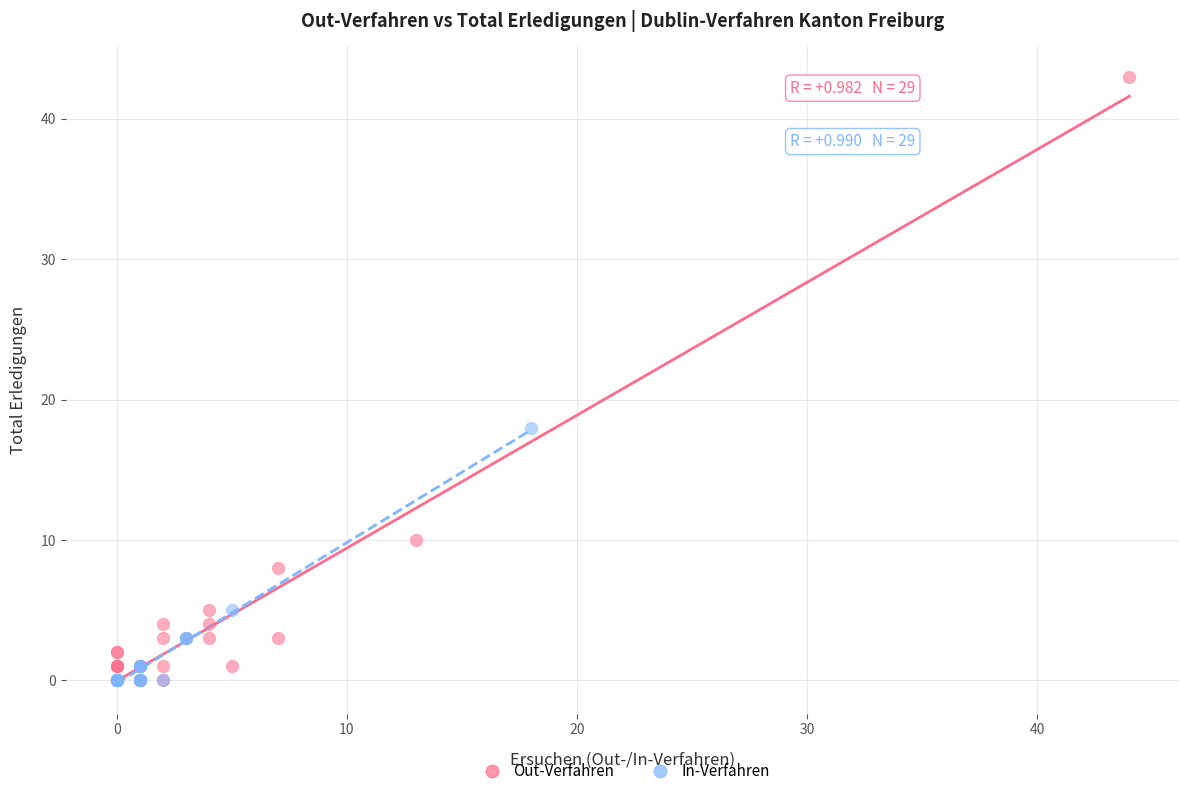

Which series contains the highest Y value?

Out-Verfahren